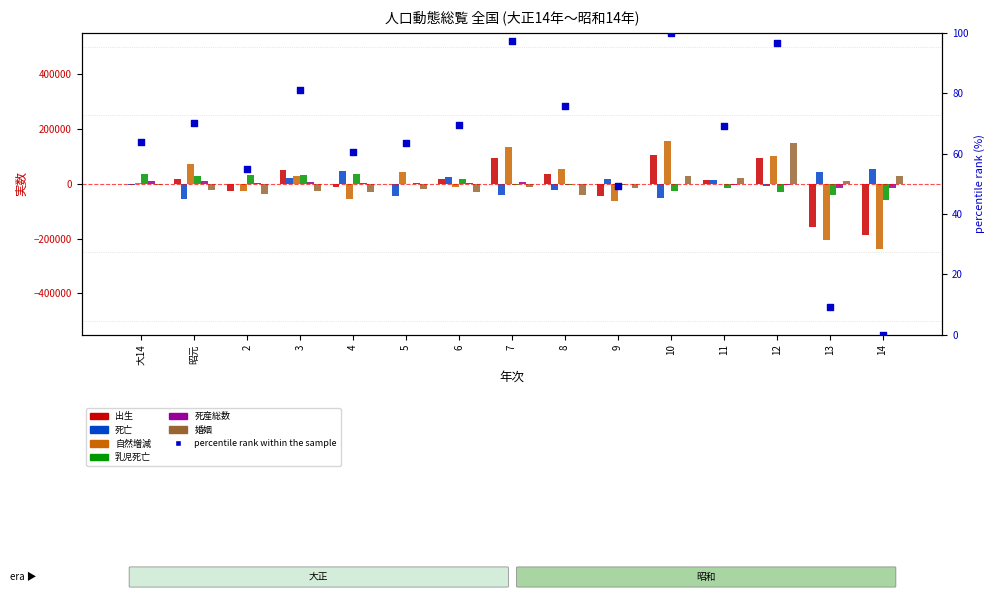

What are all the series names shown in the legend?

出生, 死亡, 自然増減, 乳児死亡, 死産総数, 婚姻